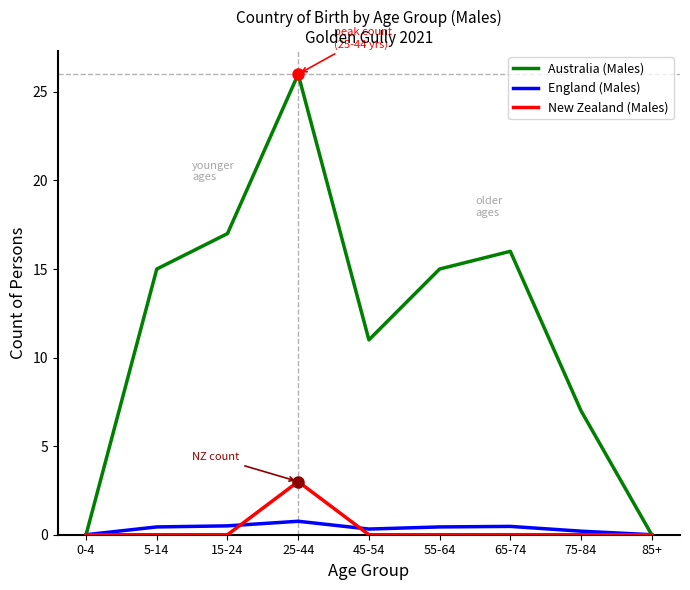

At which category is the sum across all series the highest?

25-44